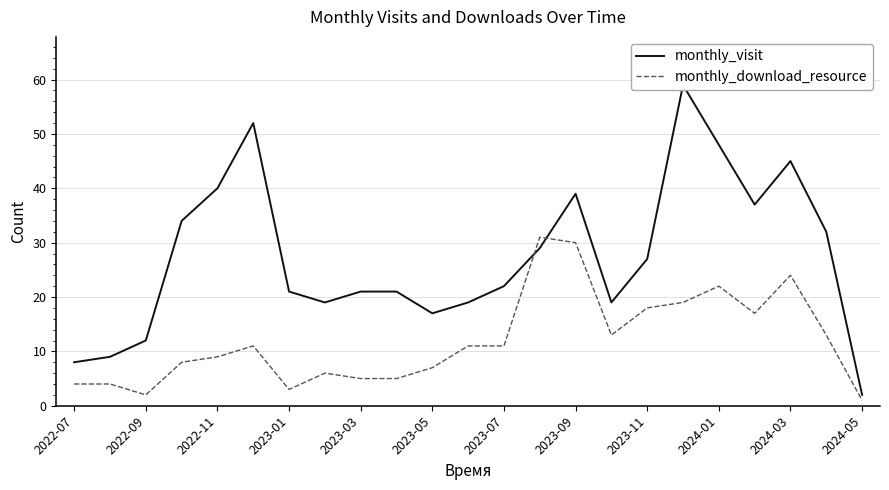

How many values in the monthly_visit series exceed 22?

11